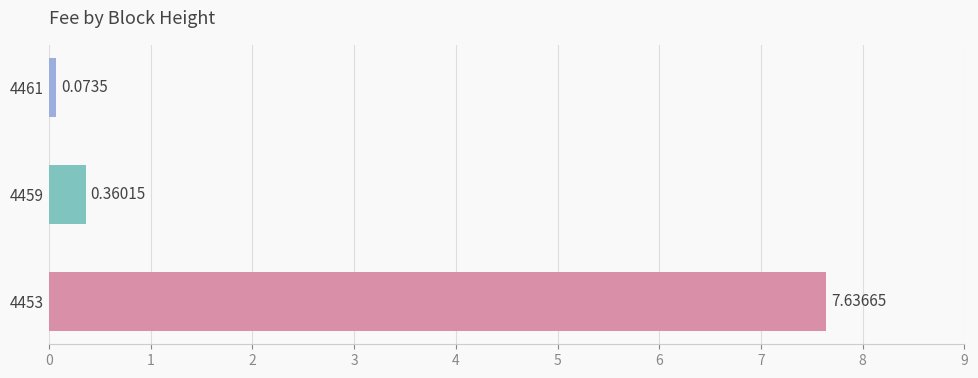

What is the change in value from 4453 to 4459?

-7.3